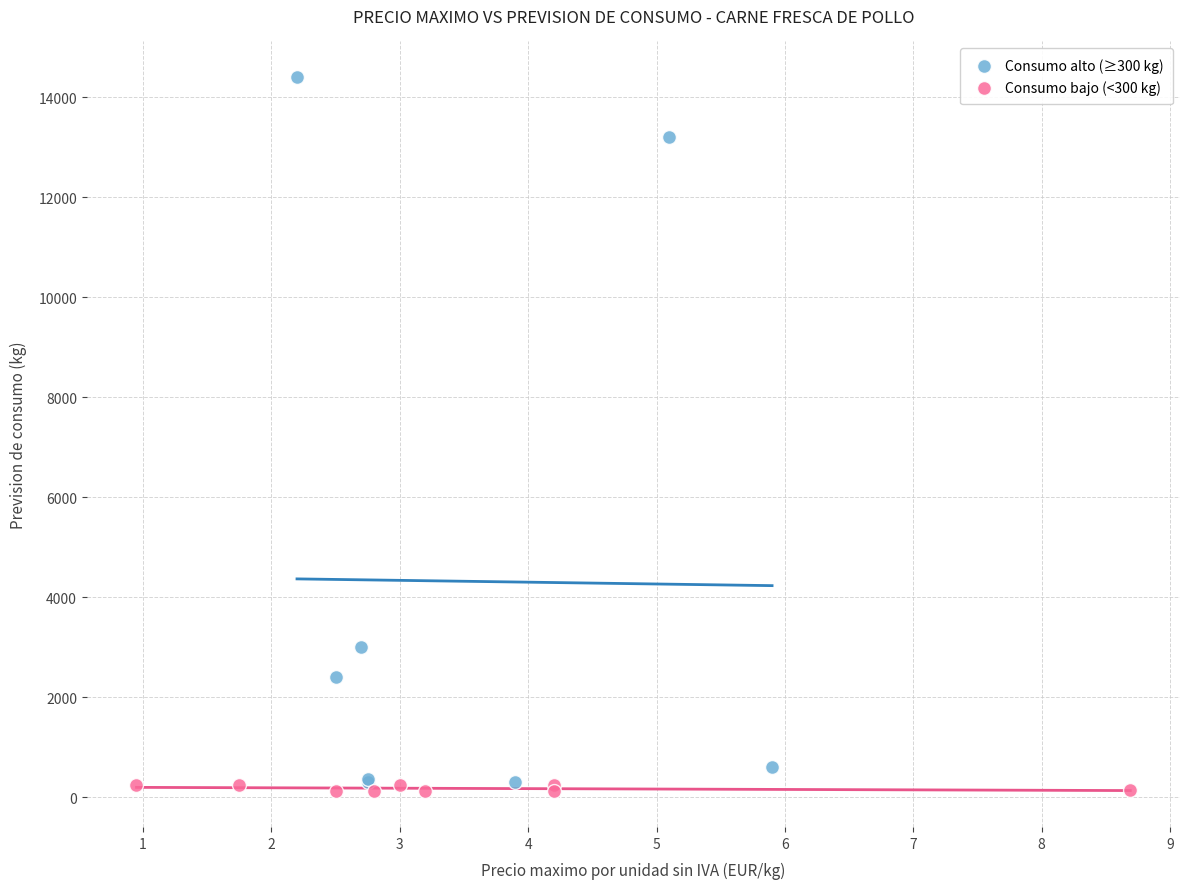

Which series reaches the maximum Y coordinate?

Consumo alto (≥300 kg)